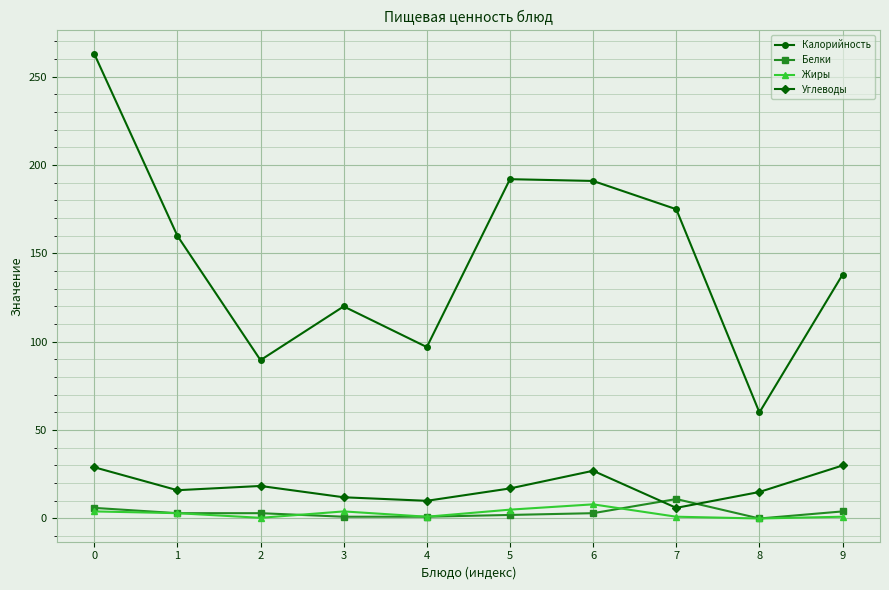

After their last crossing, which series has the higher values: Углеводы or Белки?

Углеводы